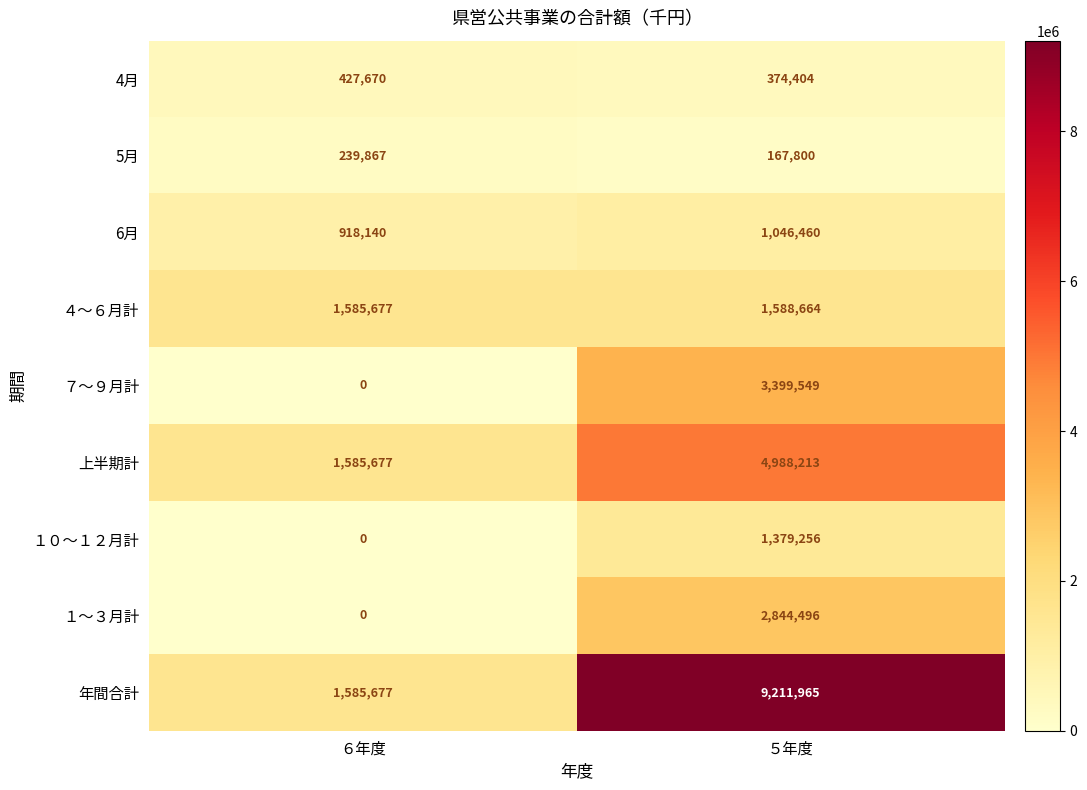

What is the difference between the highest and lowest values at ５年度?

9044165